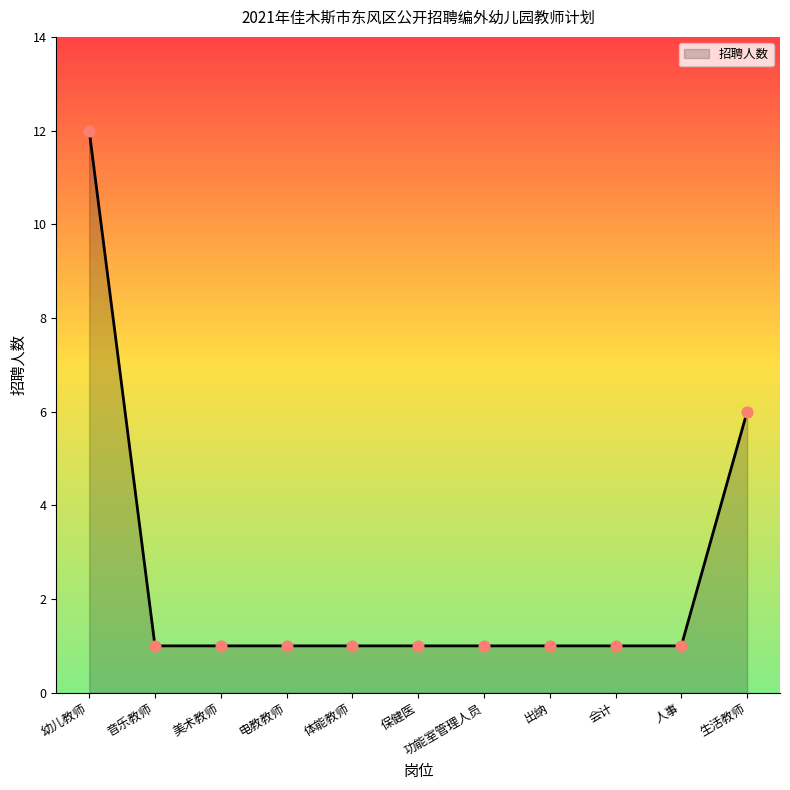

What is the change in value from 体能教师 to 生活教师?

+5